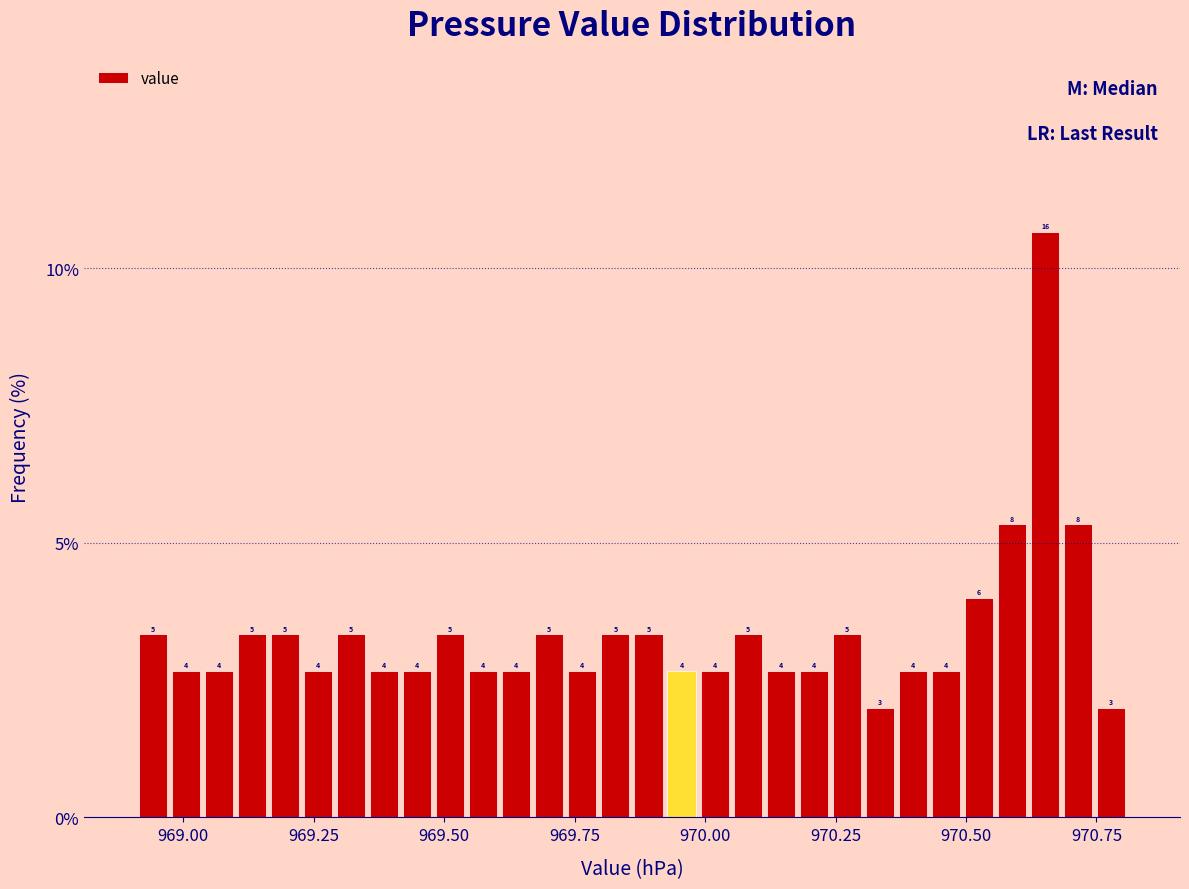

Read against the x-axis, roughly where is the centre of the tallest bar?

970.65